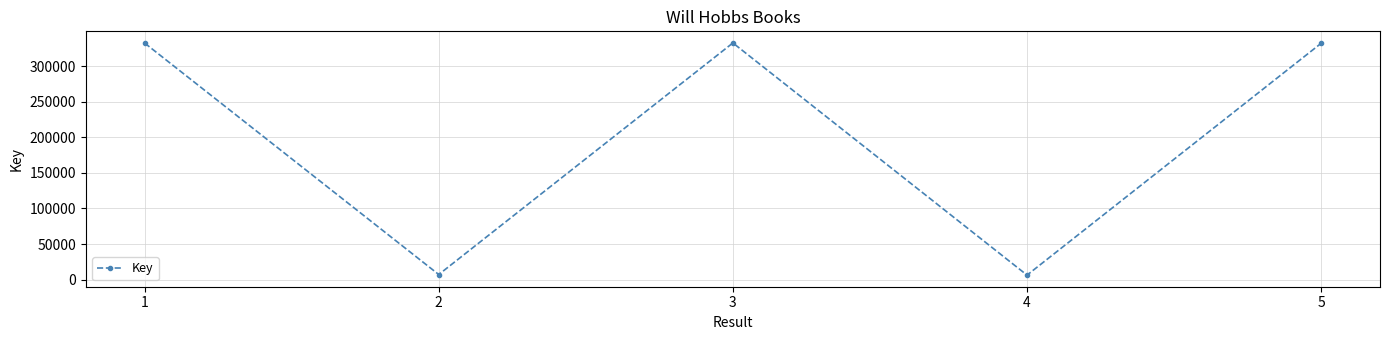

How many interior local valleys (lower than both neighbors) does the data have?

2